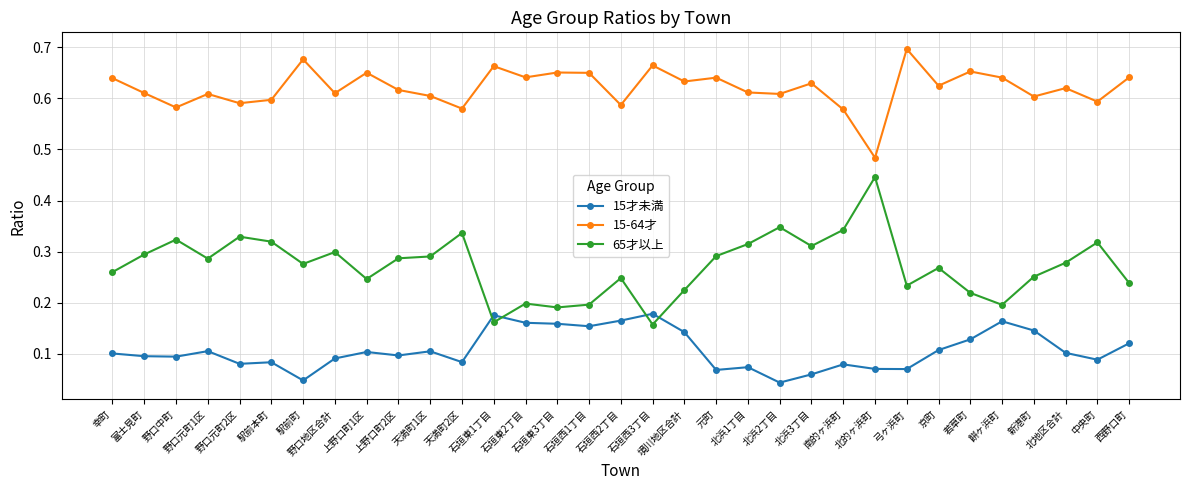

What is the total value across all series at 餅ヶ浜町?

1.0